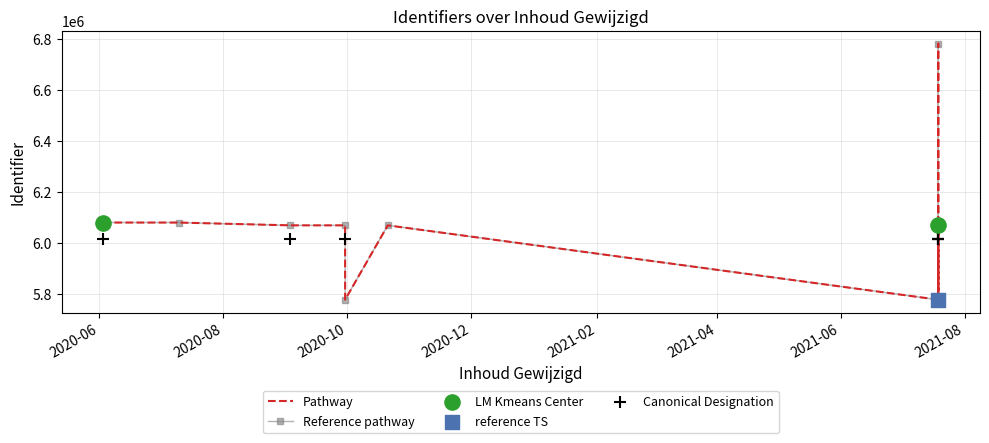

What is the change in value from 2020-09-03 to 2021-07-19?

+711387